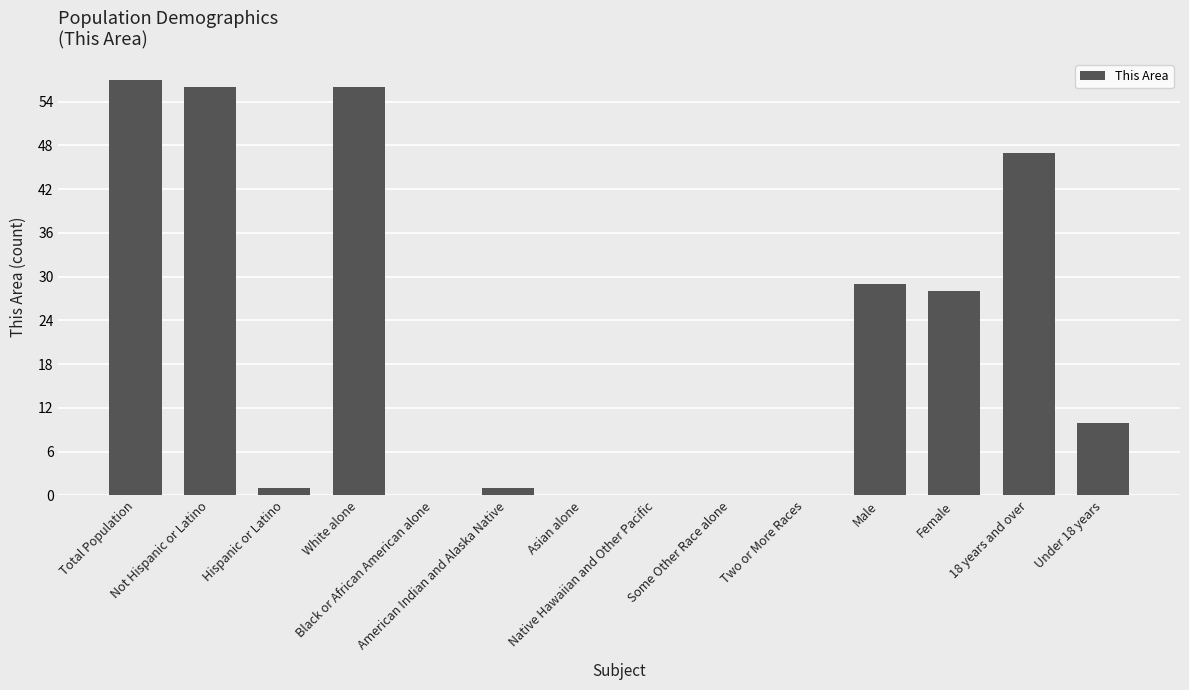

Does the chart contain stacked bars?

No